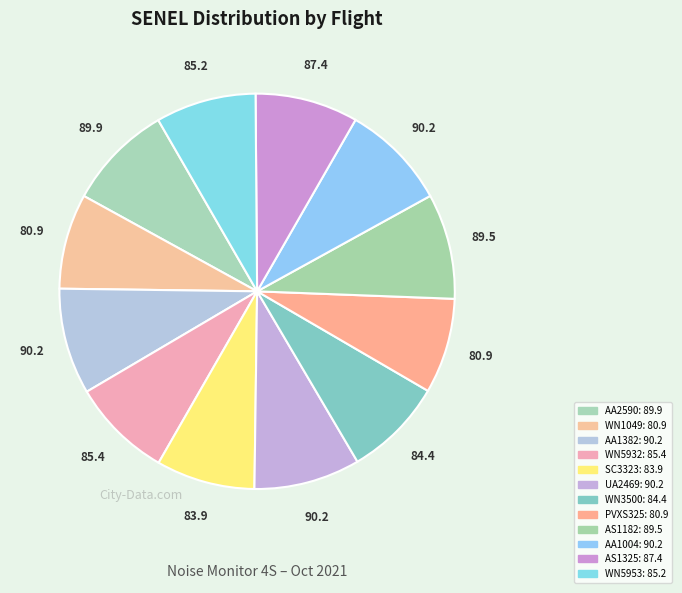

Which has a higher value, WN3500 or AA1004?

AA1004